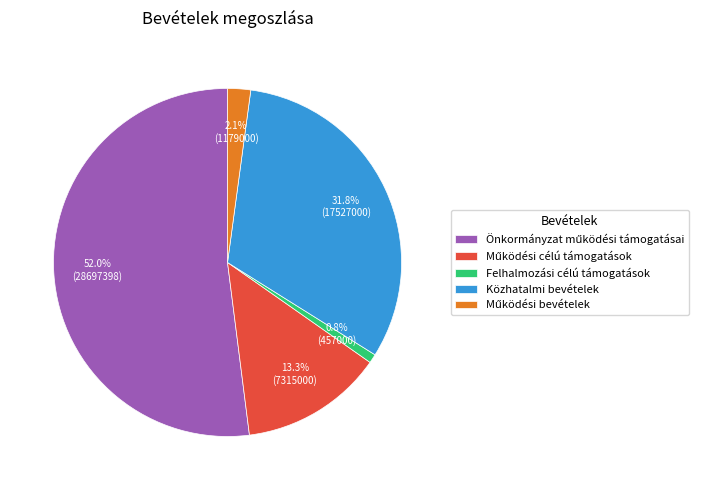

Which slice is the smallest?

Felhalmozási célú támogatások